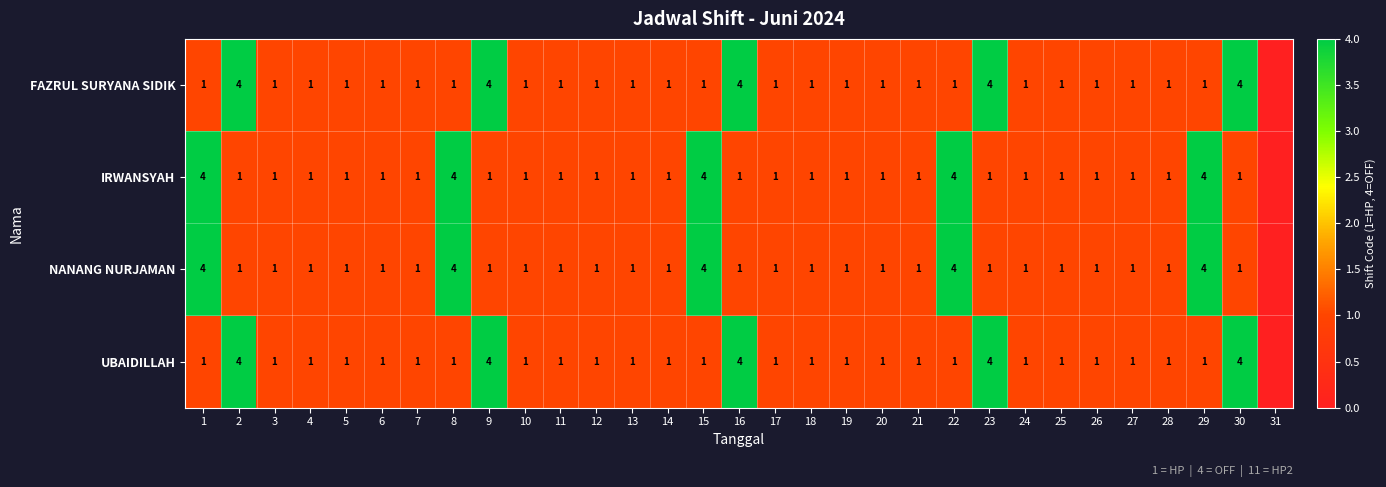

What is the sum of the FAZRUL SURYANA SIDIK values at 11 and 30?

5